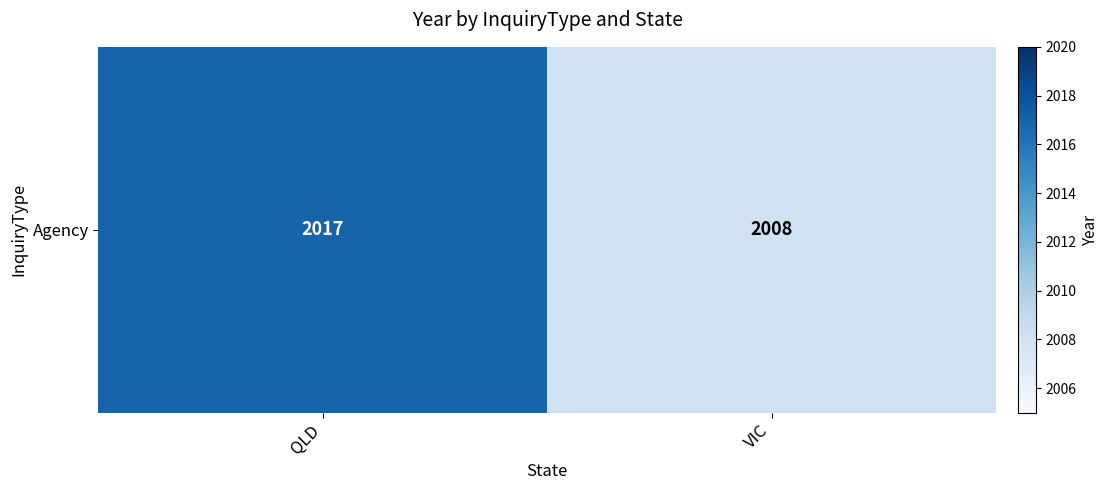

How many distinct data groups are displayed?

1